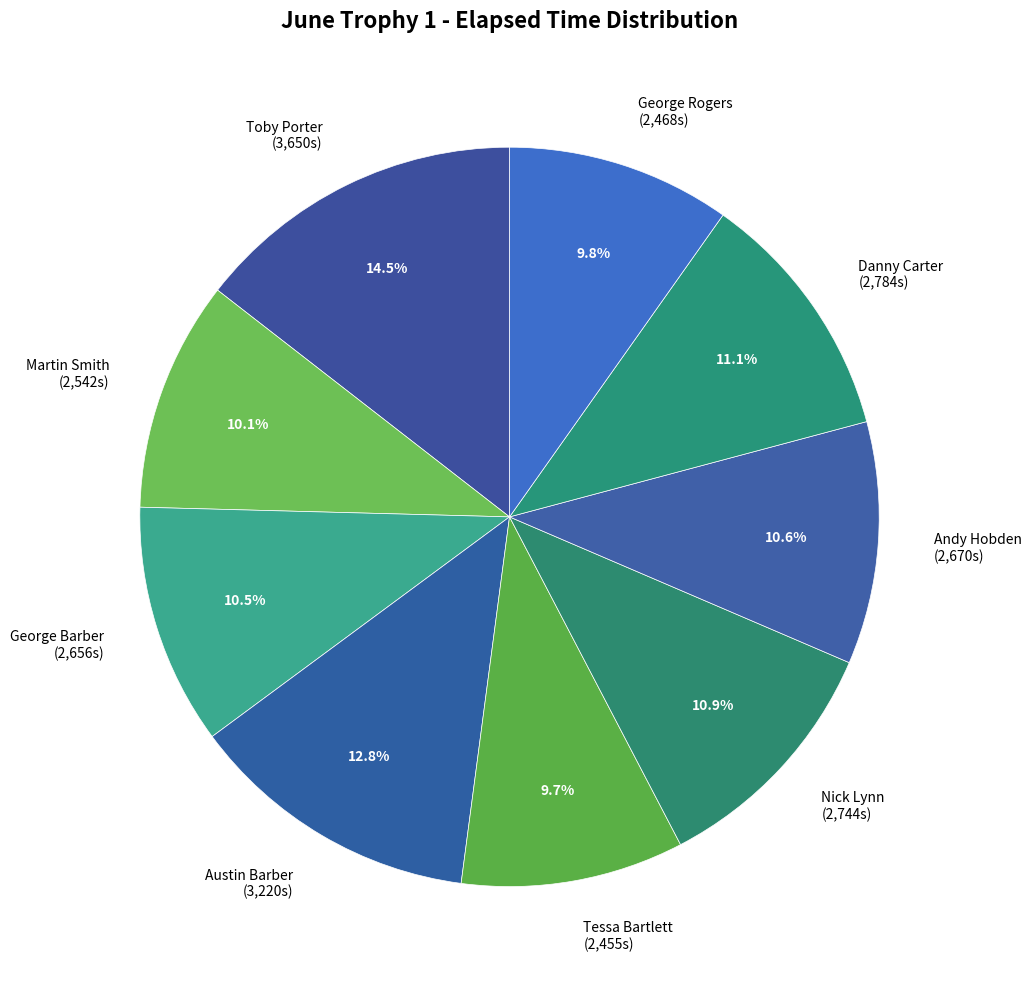

To the nearest percent, what is the difference between the largest and smallest slice percentages?

5%